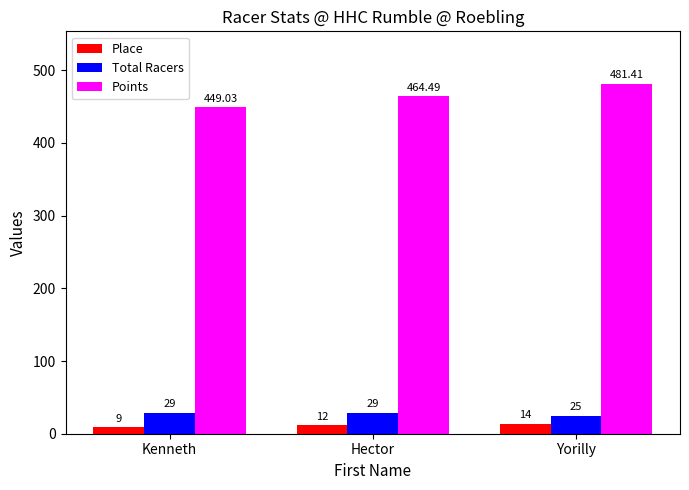

Reading left to right, transcribe all the data shown in this chart.

Place: Kenneth=9.0	Hector=12.0	Yorilly=14.0
Total Racers: Kenneth=29.0	Hector=29.0	Yorilly=25.0
Points: Kenneth=449.0	Hector=464.5	Yorilly=481.4